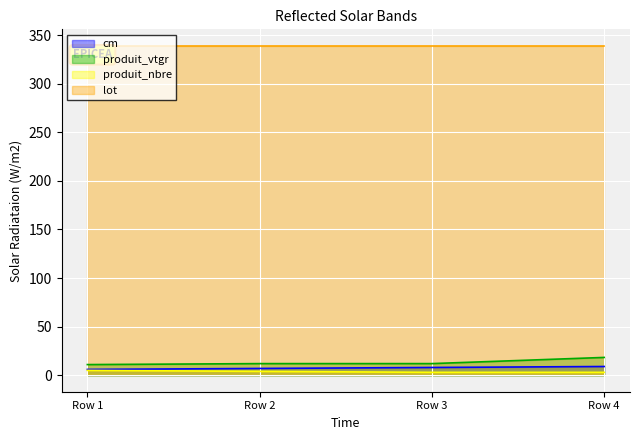

Which series has the largest total across all categories?

lot